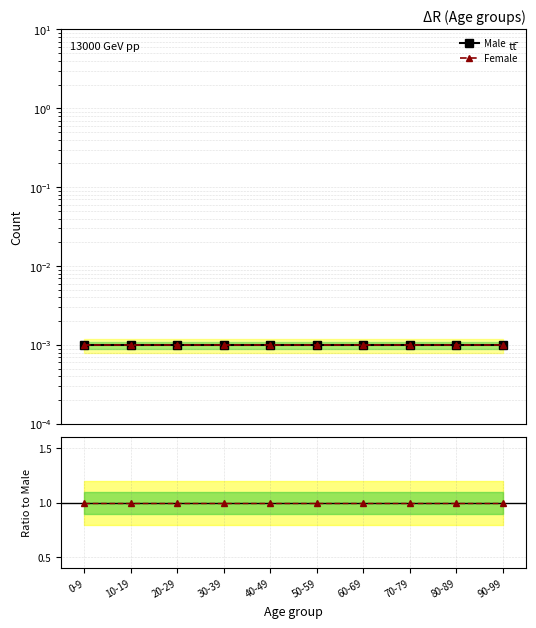

True or false: Ratio Female/Male and Female cross at least once.

False